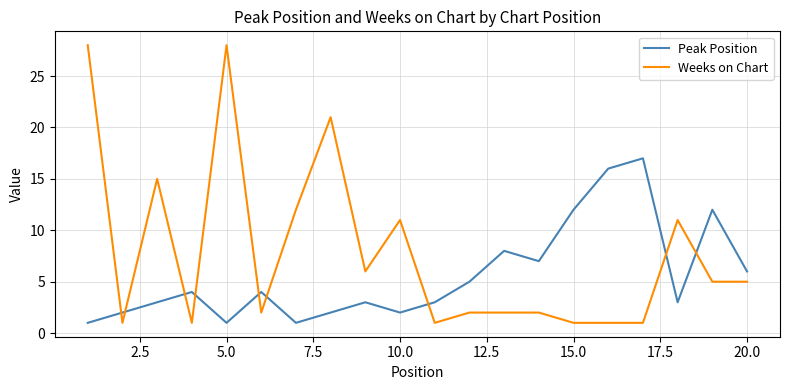

True or false: Weeks on Chart and Peak Position intersect in this chart.

True